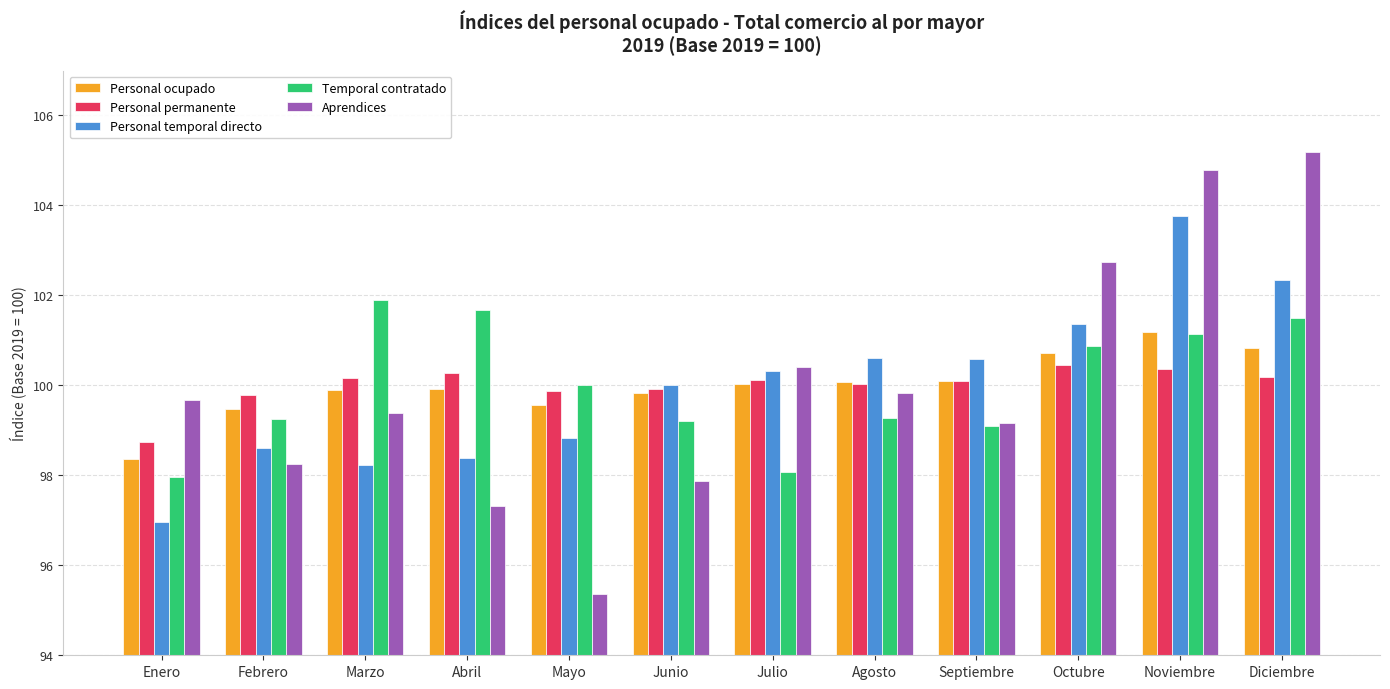

Which category has the lowest value in the Personal temporal directo series?

Enero